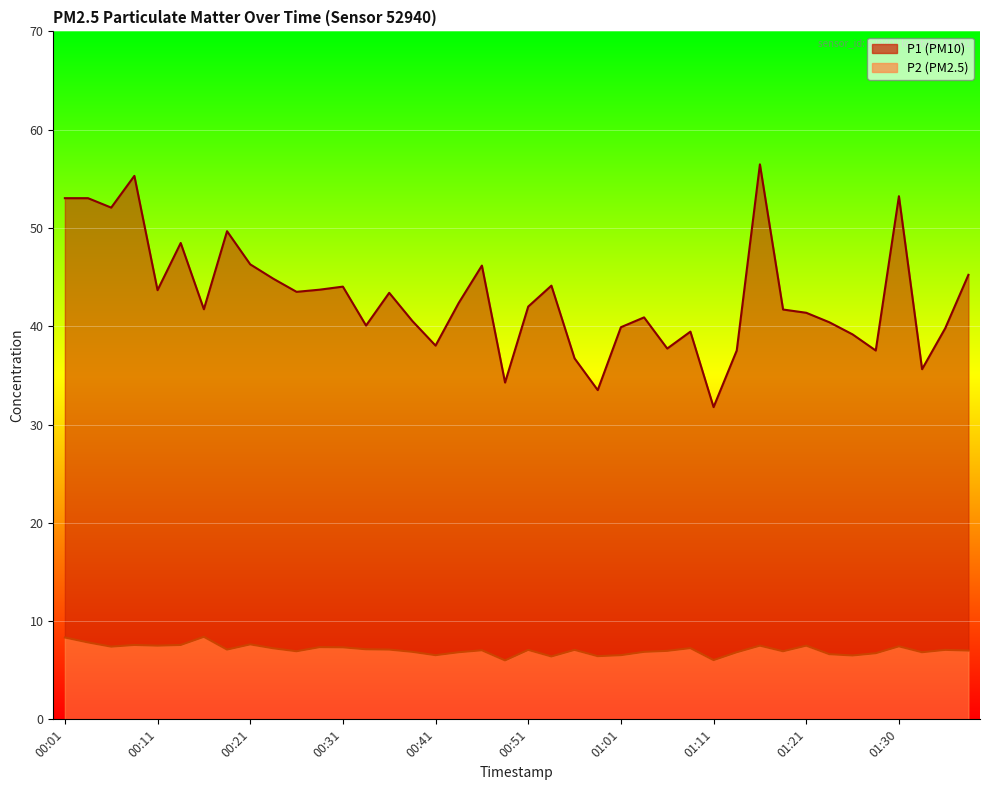

List the labels in order of P1 value, smallest first.

01:11, 00:58, 00:48, 01:33, 00:56, 01:13, 01:28, 01:06, 00:41, 01:25, 01:08, 01:35, 01:01, 00:33, 01:23, 00:38, 01:03, 01:21, 01:18, 00:16, 00:51, 00:43, 00:36, 00:26, 00:11, 00:29, 00:31, 00:53, 00:23, 01:38, 00:46, 00:21, 00:14, 00:19, 00:06, 00:01, 00:04, 01:30, 00:09, 01:16